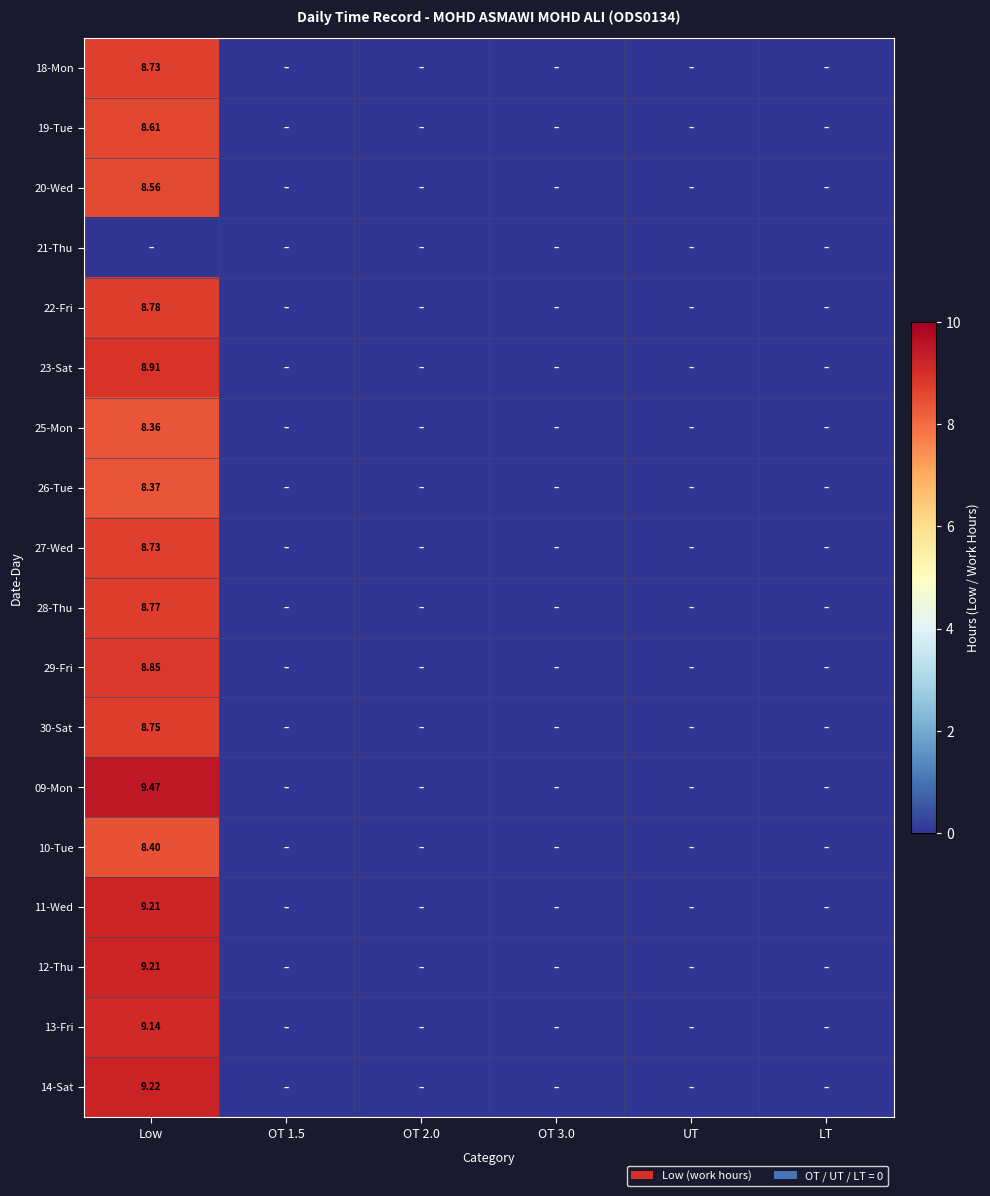

At Low, list the series in order from smallest to largest.

21-Thu, 25-Mon, 26-Tue, 10-Tue, 20-Wed, 19-Tue, 18-Mon, 27-Wed, 30-Sat, 28-Thu, 22-Fri, 29-Fri, 23-Sat, 13-Fri, 11-Wed, 12-Thu, 14-Sat, 09-Mon